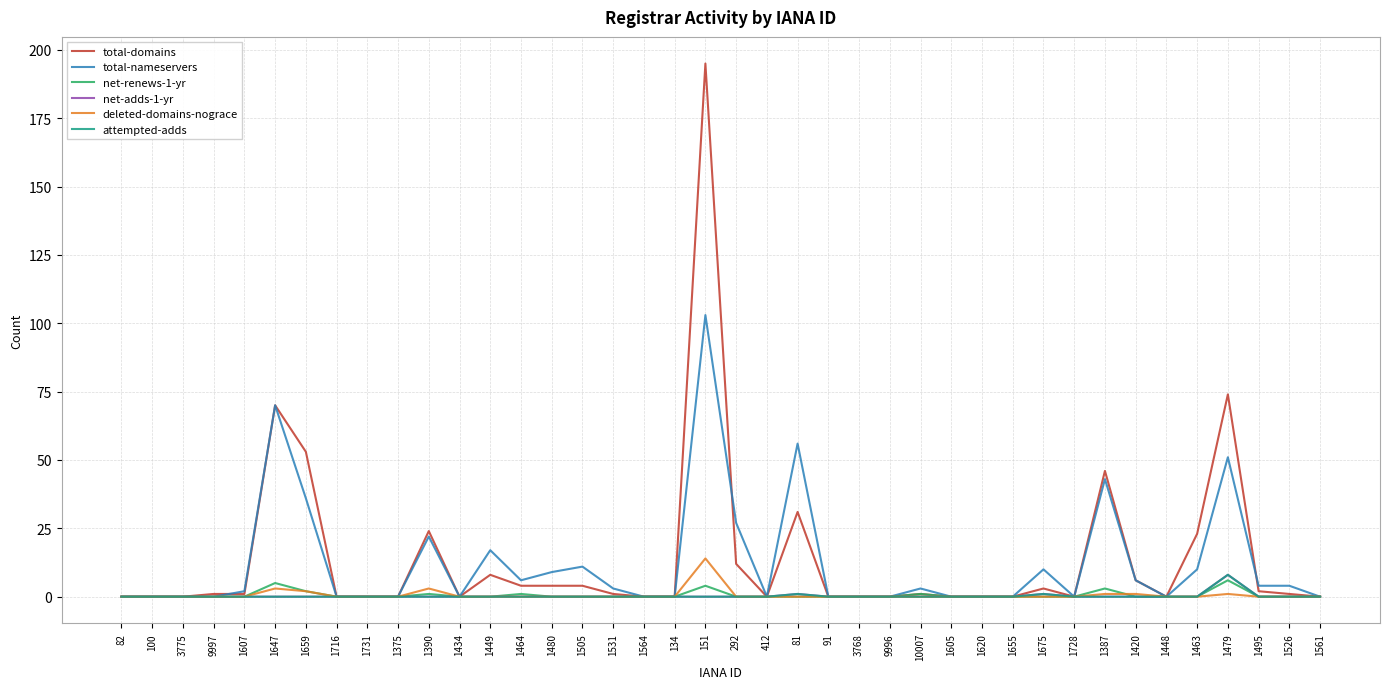

Reading left to right, extract all data points from this chart.

total-domains: 82=0	100=0	3775=0	9997=1	1607=1	1647=70	1659=53	1716=0	1731=0	1375=0	1390=24	1434=0	1449=8	1464=4	1480=4	1505=4	1531=1	1564=0	134=0	151=195	292=12	412=0	81=31	91=0	3768=0	9996=0	10007=1	1605=0	1620=0	1655=0	1675=3	1728=0	1387=46	1420=6	1448=0	1463=23	1479=74	1495=2	1526=1	1561=0
total-nameservers: 82=0	100=0	3775=0	9997=0	1607=2	1647=70	1659=36	1716=0	1731=0	1375=0	1390=22	1434=0	1449=17	1464=6	1480=9	1505=11	1531=3	1564=0	134=0	151=103	292=27	412=0	81=56	91=0	3768=0	9996=0	10007=3	1605=0	1620=0	1655=0	1675=10	1728=0	1387=43	1420=6	1448=0	1463=10	1479=51	1495=4	1526=4	1561=0
net-renews-1-yr: 82=0	100=0	3775=0	9997=0	1607=0	1647=5	1659=2	1716=0	1731=0	1375=0	1390=1	1434=0	1449=0	1464=1	1480=0	1505=0	1531=0	1564=0	134=0	151=4	292=0	412=0	81=0	91=0	3768=0	9996=0	10007=1	1605=0	1620=0	1655=0	1675=0	1728=0	1387=3	1420=0	1448=0	1463=0	1479=6	1495=0	1526=0	1561=0
net-adds-1-yr: 82=0	100=0	3775=0	9997=0	1607=0	1647=0	1659=0	1716=0	1731=0	1375=0	1390=0	1434=0	1449=0	1464=0	1480=0	1505=0	1531=0	1564=0	134=0	151=0	292=0	412=0	81=1	91=0	3768=0	9996=0	10007=0	1605=0	1620=0	1655=0	1675=1	1728=0	1387=0	1420=0	1448=0	1463=0	1479=8	1495=0	1526=0	1561=0
deleted-domains-nograce: 82=0	100=0	3775=0	9997=0	1607=0	1647=3	1659=2	1716=0	1731=0	1375=0	1390=3	1434=0	1449=0	1464=0	1480=0	1505=0	1531=0	1564=0	134=0	151=14	292=0	412=0	81=0	91=0	3768=0	9996=0	10007=0	1605=0	1620=0	1655=0	1675=0	1728=0	1387=1	1420=1	1448=0	1463=0	1479=1	1495=0	1526=0	1561=0
attempted-adds: 82=0	100=0	3775=0	9997=0	1607=0	1647=0	1659=0	1716=0	1731=0	1375=0	1390=0	1434=0	1449=0	1464=0	1480=0	1505=0	1531=0	1564=0	134=0	151=0	292=0	412=0	81=1	91=0	3768=0	9996=0	10007=0	1605=0	1620=0	1655=0	1675=1	1728=0	1387=0	1420=0	1448=0	1463=0	1479=8	1495=0	1526=0	1561=0